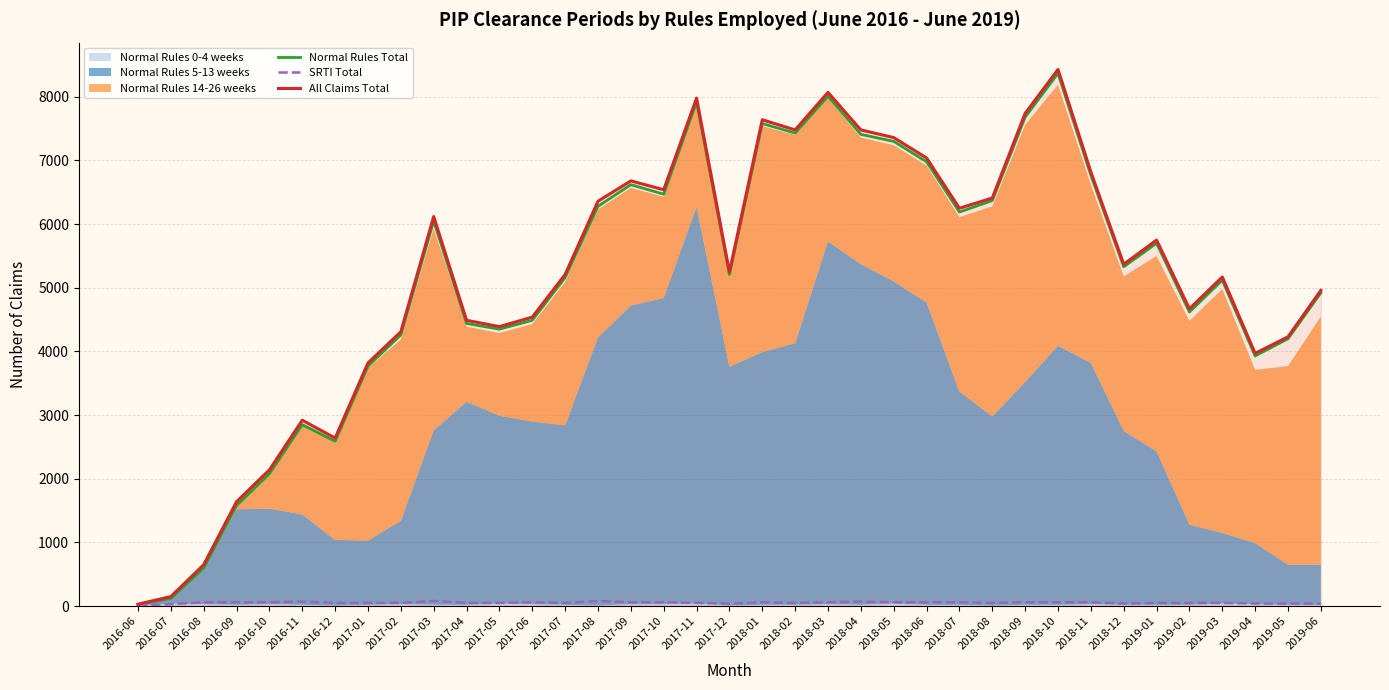

How many lines are shown in the chart?

3